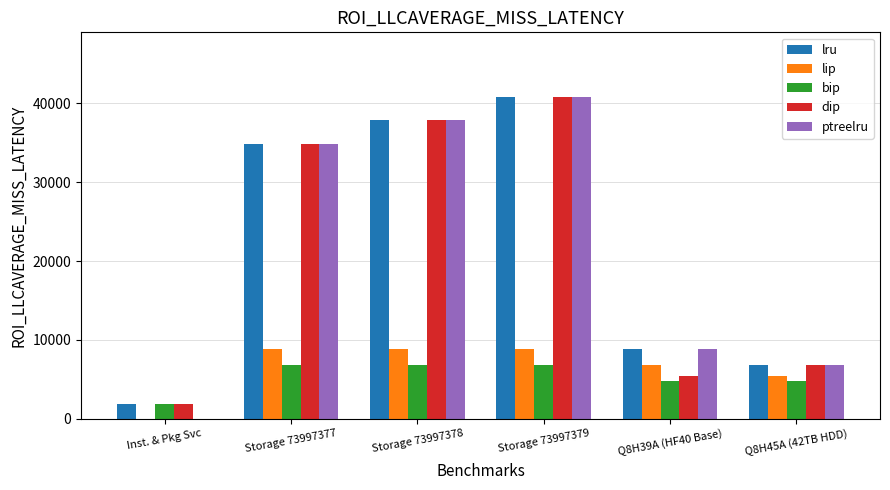

Which series has the largest range (max minus min)?

ptreelru